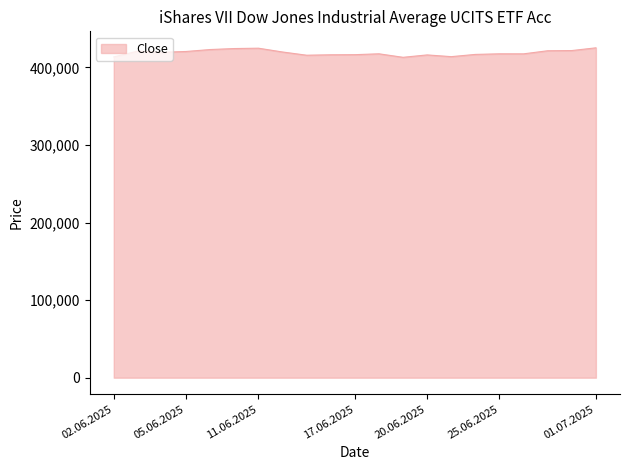

What is the greatest value displayed?

425310